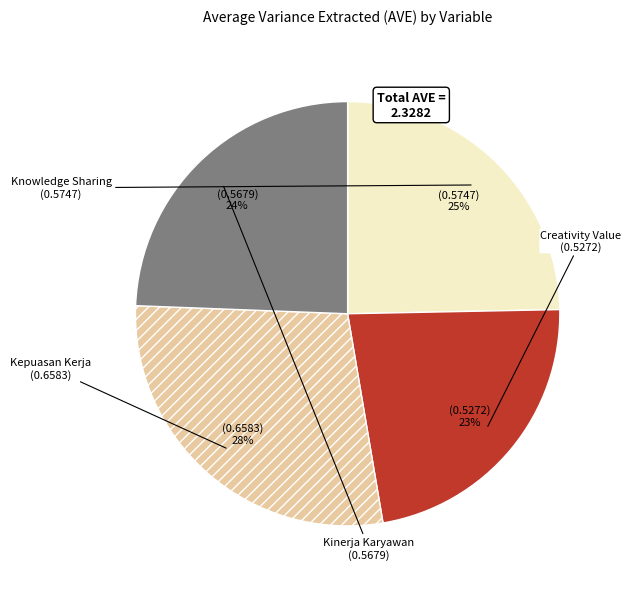

Between Knowledge Sharing and Kepuasan Kerja, which is larger?

Kepuasan Kerja